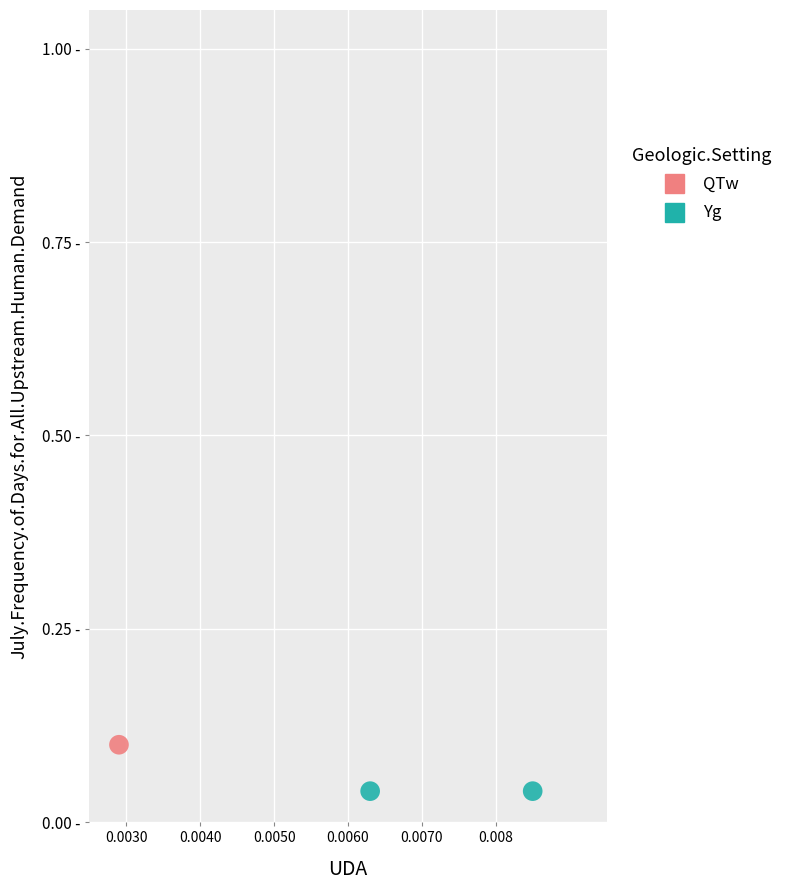

Which series contains the lowest Y value?

Yg